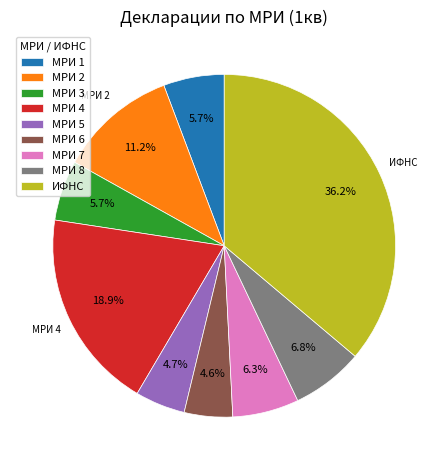

The ИФНС slice represents 36% of the pie. True or false?

True